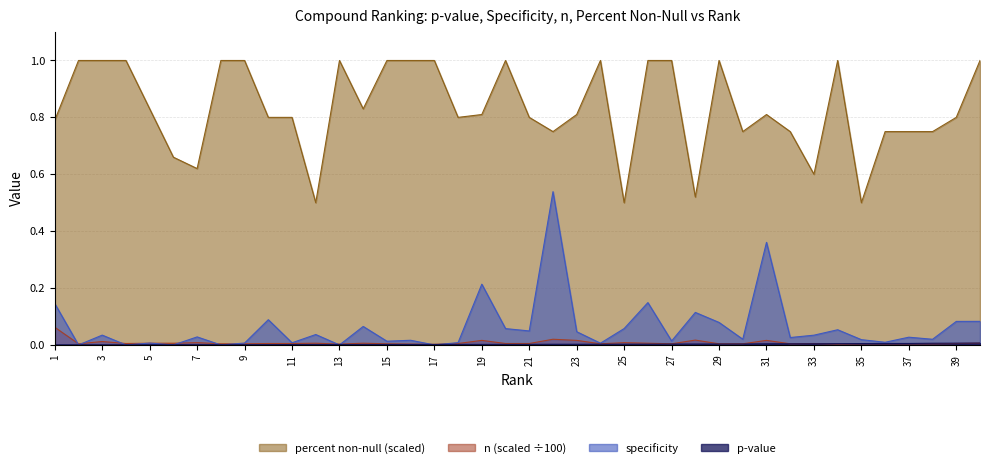

Which label corresponds to the smallest value in the chart?

1